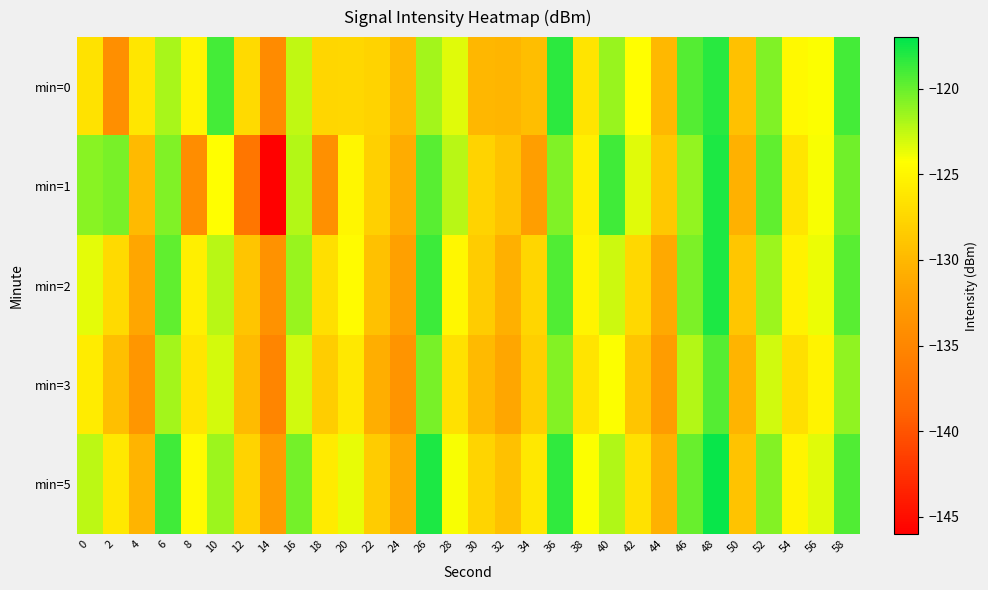

Reading left to right, what are all the values shown in this chart?

min=0: 0=-126.6	2=-134.1	4=-126.3	6=-121.9	8=-125.0	10=-119.0	12=-127.3	14=-134.5	16=-122.5	18=-127.6	20=-127.5	22=-127.9	24=-129.8	26=-121.6	28=-123.4	30=-130.1	32=-130.2	34=-129.5	36=-118.3	38=-126.5	40=-121.3	42=-124.3	44=-130.0	46=-119.4	48=-118.1	50=-129.3	52=-120.6	54=-124.8	56=-124.2	58=-119.0
min=1: 0=-120.9	2=-120.5	4=-129.9	6=-120.7	8=-134.2	10=-124.3	12=-136.9	14=-145.8	16=-122.1	18=-133.9	20=-125.0	22=-128.0	24=-131.0	26=-119.5	28=-122.3	30=-127.8	32=-129.1	34=-132.4	36=-120.7	38=-125.6	40=-118.9	42=-123.4	44=-128.7	46=-121.2	48=-117.8	50=-130.5	52=-119.8	54=-126.3	56=-124.1	58=-120.2
min=2: 0=-123.5	2=-127.2	4=-131.4	6=-119.8	8=-125.6	10=-122.3	12=-128.9	14=-133.7	16=-121.4	18=-126.8	20=-124.5	22=-129.3	24=-132.1	26=-118.7	28=-124.9	30=-128.4	32=-130.7	34=-127.6	36=-119.3	38=-125.1	40=-122.8	42=-127.4	44=-131.2	46=-120.6	48=-117.9	50=-128.8	52=-121.5	54=-125.3	56=-123.7	58=-119.6
min=3: 0=-125.8	2=-129.4	4=-133.2	6=-121.7	8=-126.3	10=-123.1	12=-129.7	14=-135.2	16=-122.9	18=-128.3	20=-126.1	22=-130.8	24=-133.5	26=-120.4	28=-126.7	30=-129.9	32=-131.4	34=-128.2	36=-120.8	38=-126.5	40=-124.2	42=-128.9	44=-132.6	46=-122.1	48=-119.4	50=-130.3	52=-122.9	54=-126.8	56=-125.2	58=-121.1
min=5: 0=-122.4	2=-126.1	4=-130.3	6=-118.9	8=-124.7	10=-121.5	12=-127.8	14=-132.6	16=-120.3	18=-125.9	20=-123.6	22=-128.4	24=-131.2	26=-117.8	28=-124.1	30=-127.7	32=-129.3	34=-126.1	36=-118.4	38=-124.2	40=-122.0	42=-126.7	44=-130.5	46=-120.0	48=-117.3	50=-129.1	52=-120.8	54=-125.1	56=-123.4	58=-119.3